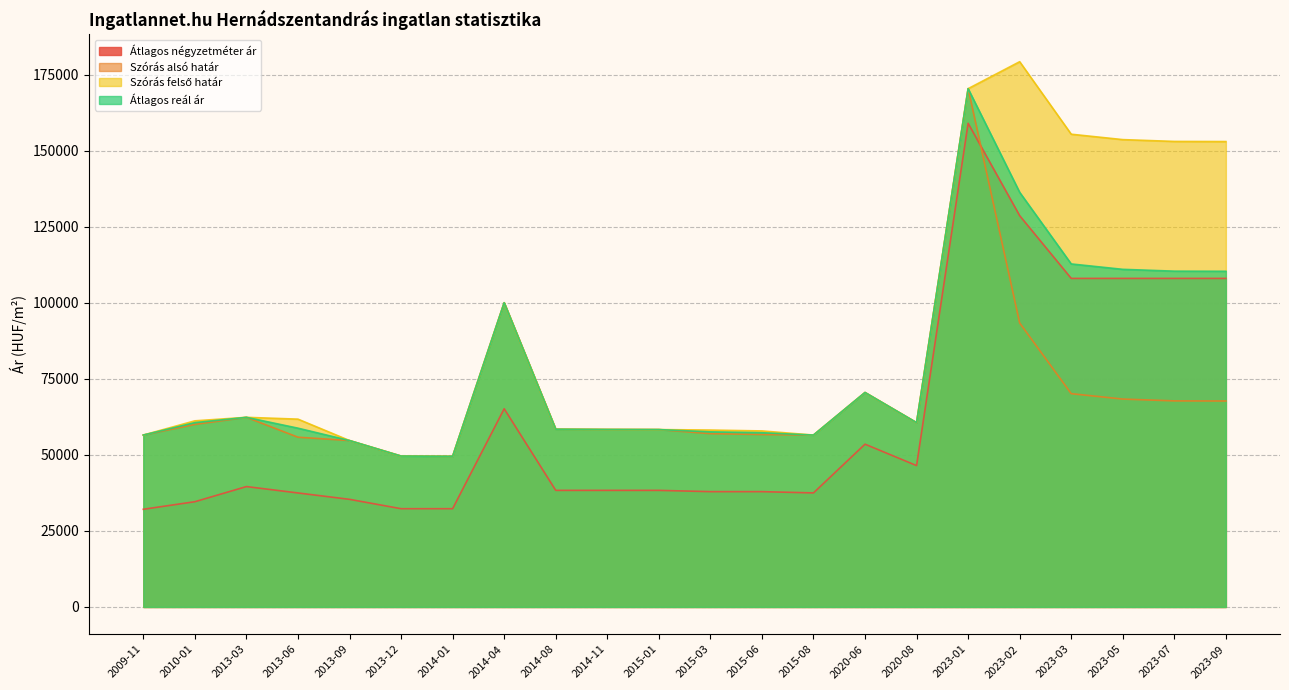

Which series has the largest total across all categories?

Szórás felső határ